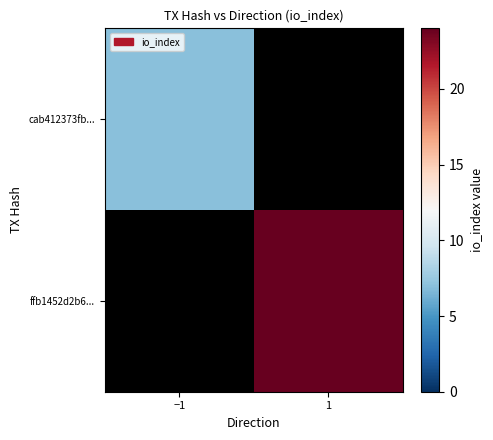

Reading left to right, transcribe all the data shown in this chart.

cab412373fb...: −1=7	1=0
ffb1452d2b6...: −1=0	1=24